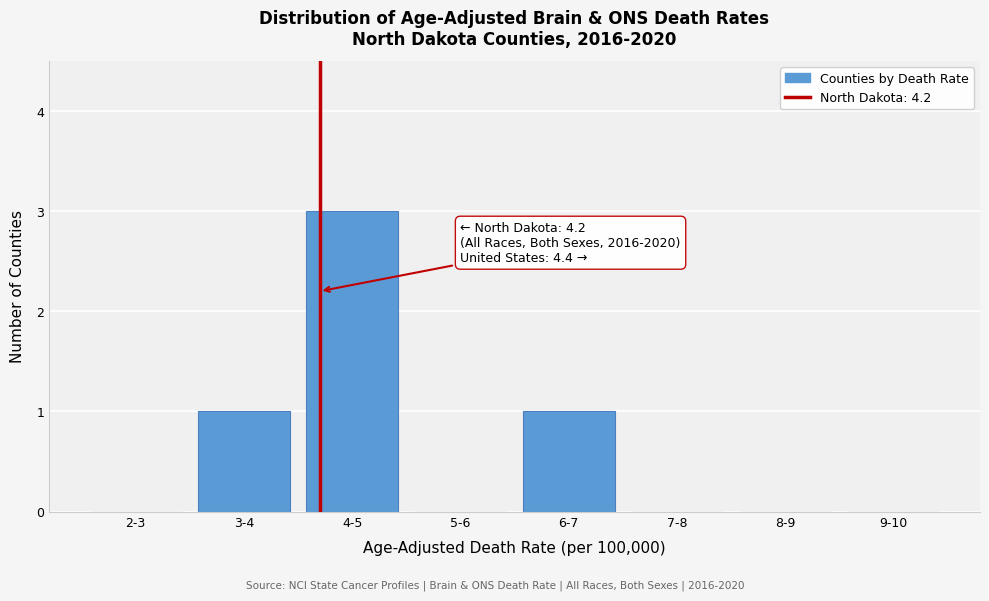

Reading left to right, what are all the values shown in this chart?

2-3=0	3-4=1	4-5=3	5-6=0	6-7=1	7-8=0	8-9=0	9-10=0